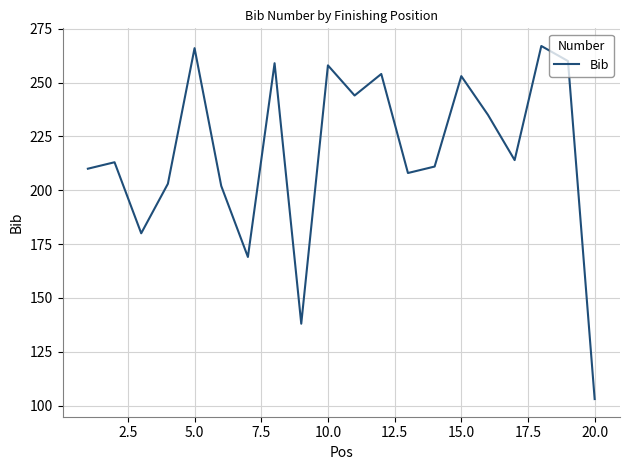

What is the greatest value displayed?

267